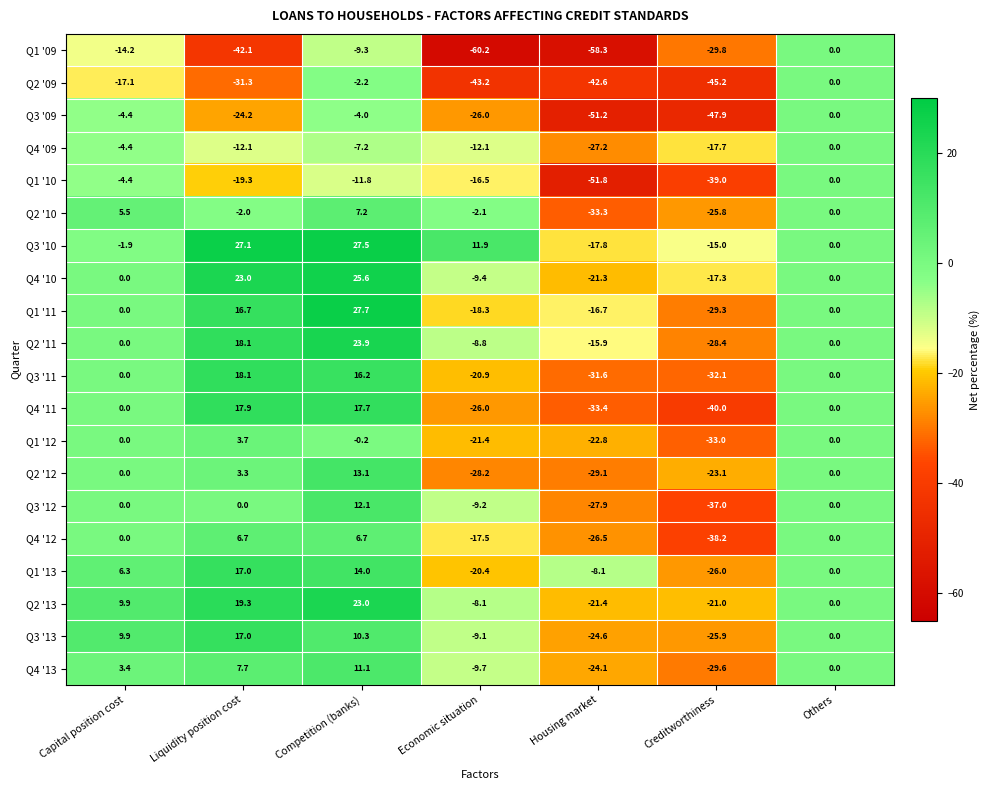

What value does the Q2 '13 series have at Creditworthiness?

-21.0